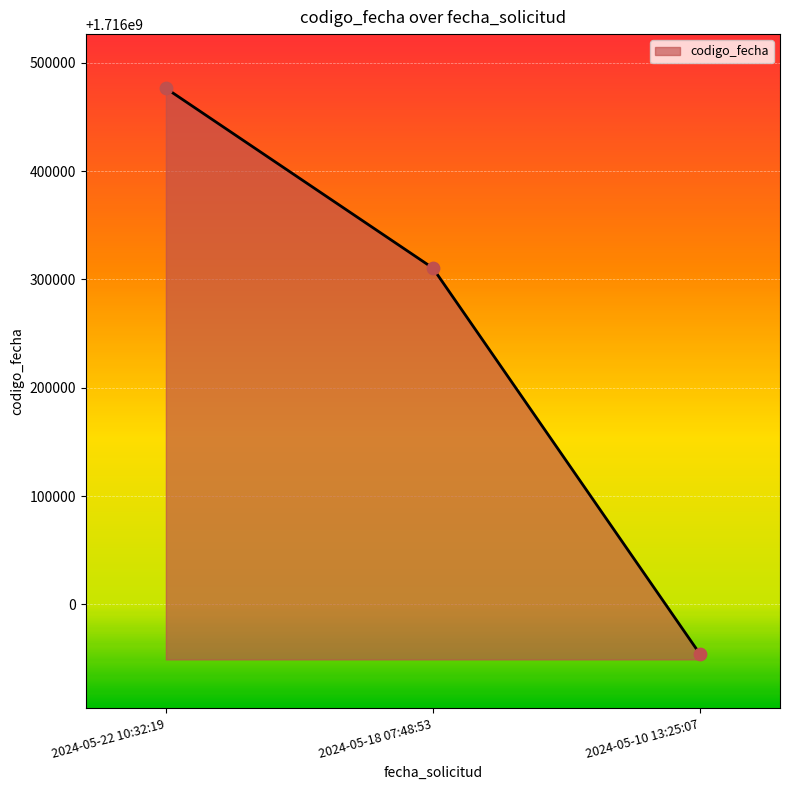

What is the change in value from 2024-05-22 10:32:19 to 2024-05-10 13:25:07?

-522510